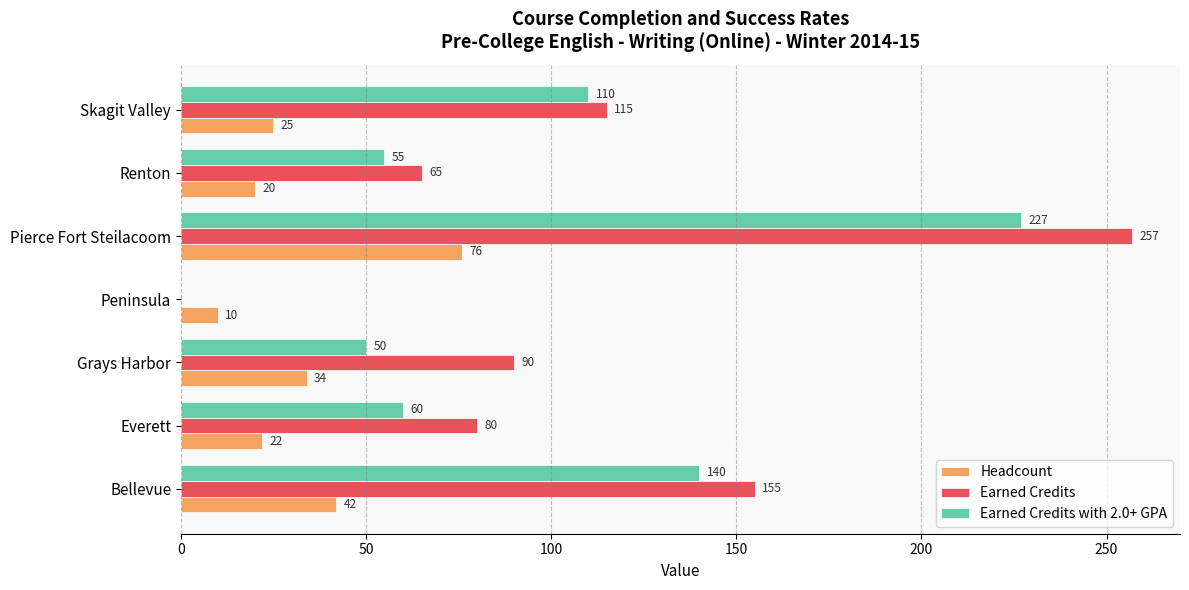

What is the maximum value shown in the chart?

257